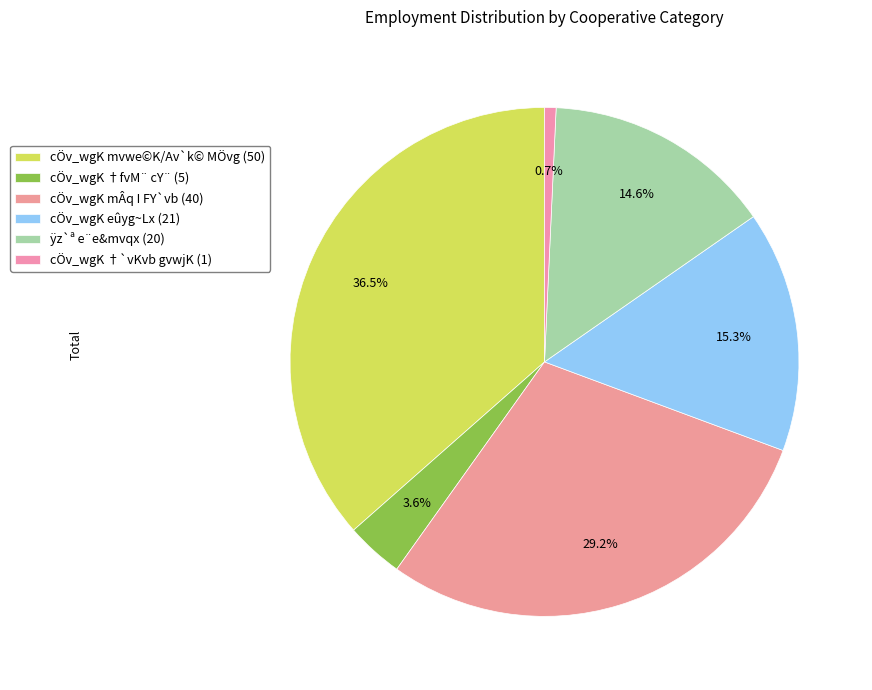

To the nearest percent, what is the difference between the largest and smallest slice percentages?

36%